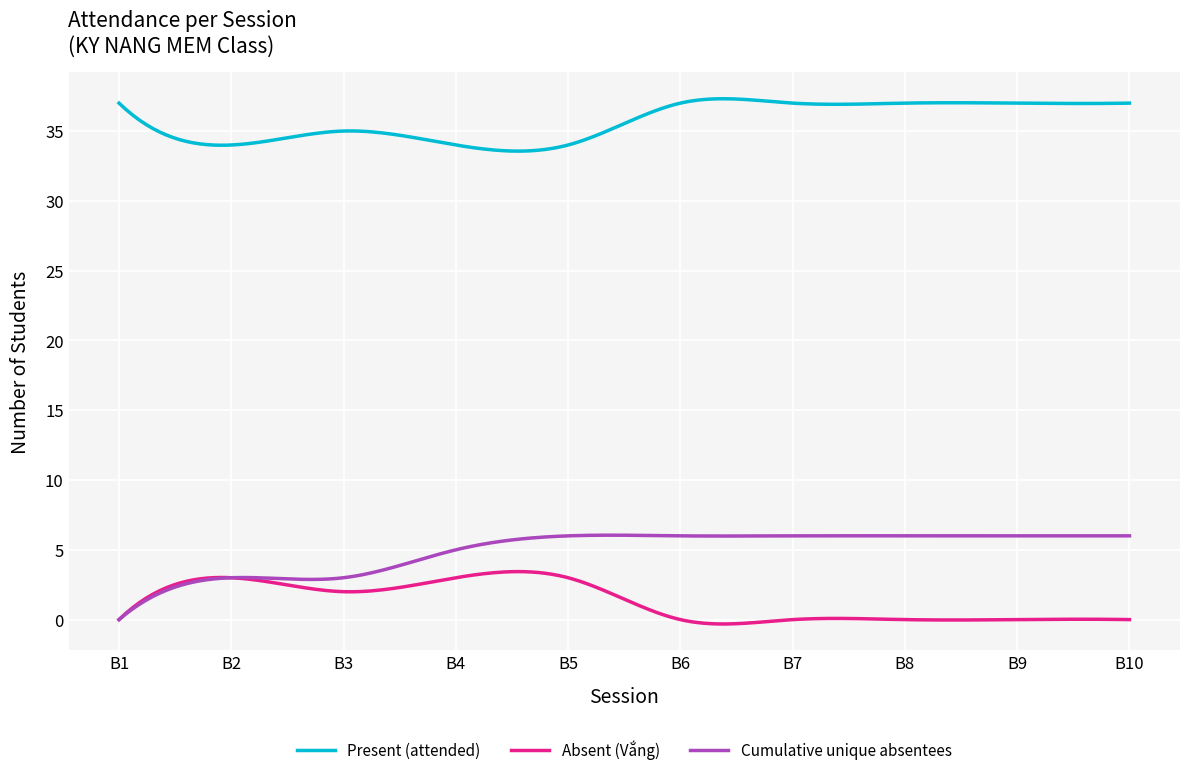

True or false: Present (attended) and Cumulative unique absentees intersect in this chart.

False